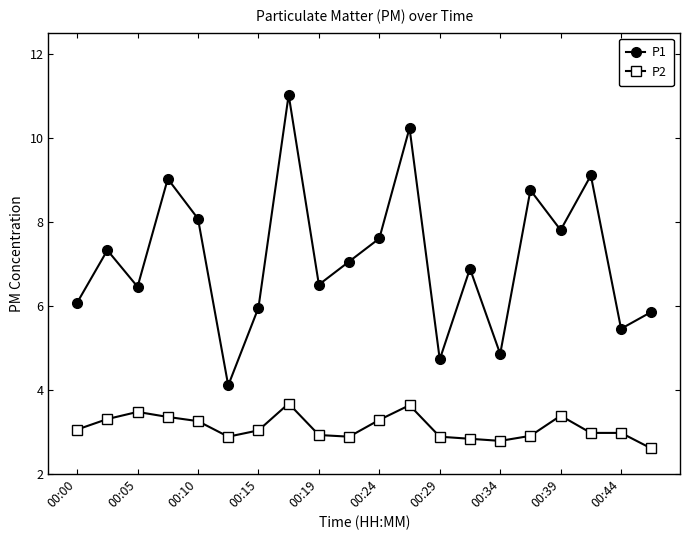

True or false: P1 and P2 intersect in this chart.

False